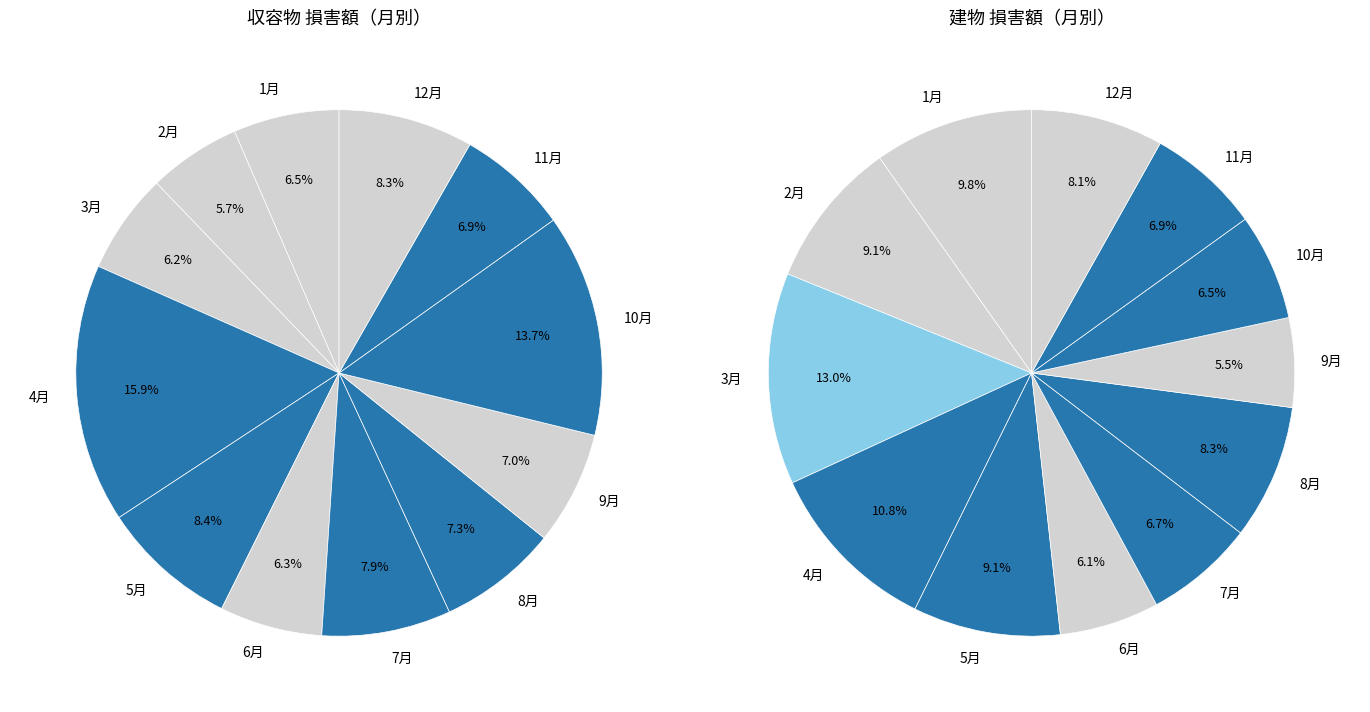

How many segments does this pie chart have?

12